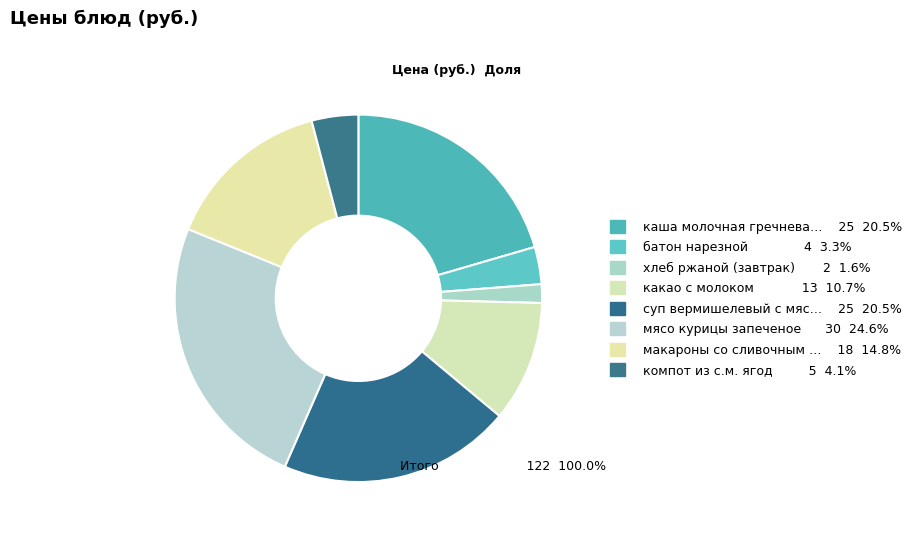

Rank the categories by value from highest to lowest.

мясо курицы запеченое, каша молочная гречневая, суп вермишелевый с мясом кур, макароны со сливочным маслом, какао с молоком, компот из с.м. ягод, батон нарезной, хлеб ржаной (завтрак)